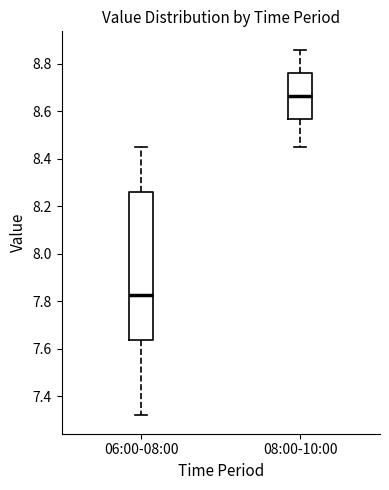

Where is the upper edge of the box for 08:00-10:00 on the y-axis? The values are not printed on the chart, so give them approximately, as read against the axis.

8.76